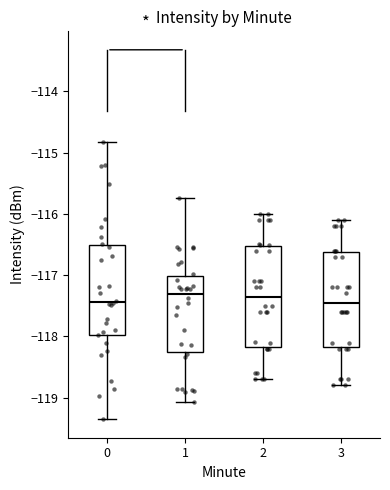

Reading left to right, transcribe this box plot: for each box, give where its median line is, the range the box spans, and where its two whiskers end, as read against the y-axis. The values are not printed on the chart, so give them approximately, as read against the axis.

0: median -117.4, box -118.0 to -116.5, whiskers -119.4 to -114.8
1: median -117.3, box -118.3 to -117.0, whiskers -119.1 to -115.7
2: median -117.4, box -118.2 to -116.5, whiskers -118.7 to -116.0
3: median -117.5, box -118.2 to -116.6, whiskers -118.8 to -116.1